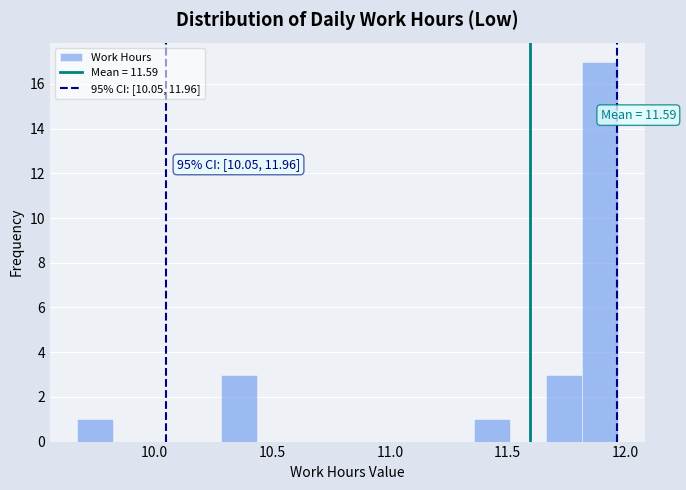

Read against the x-axis, roughly where is the centre of the tallest bar?

11.90